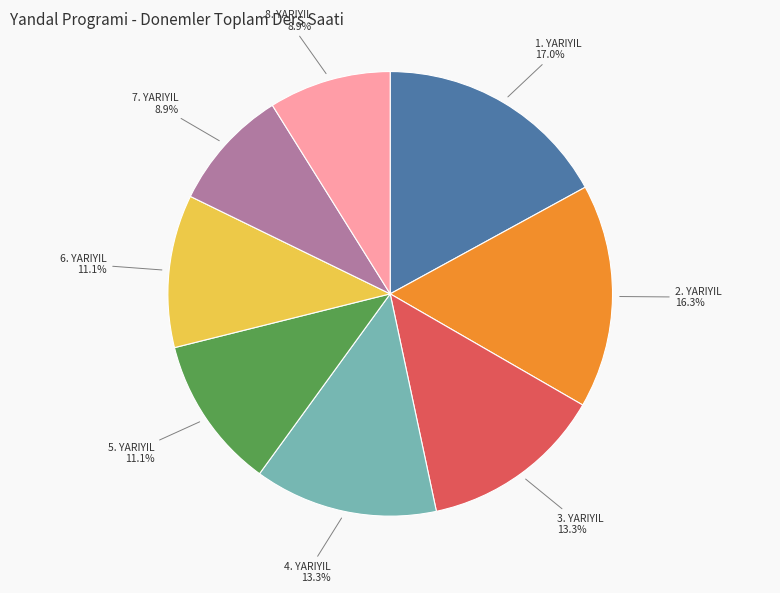

To the nearest percent, what percentage of the pie is 1. YARIYIL?

17%